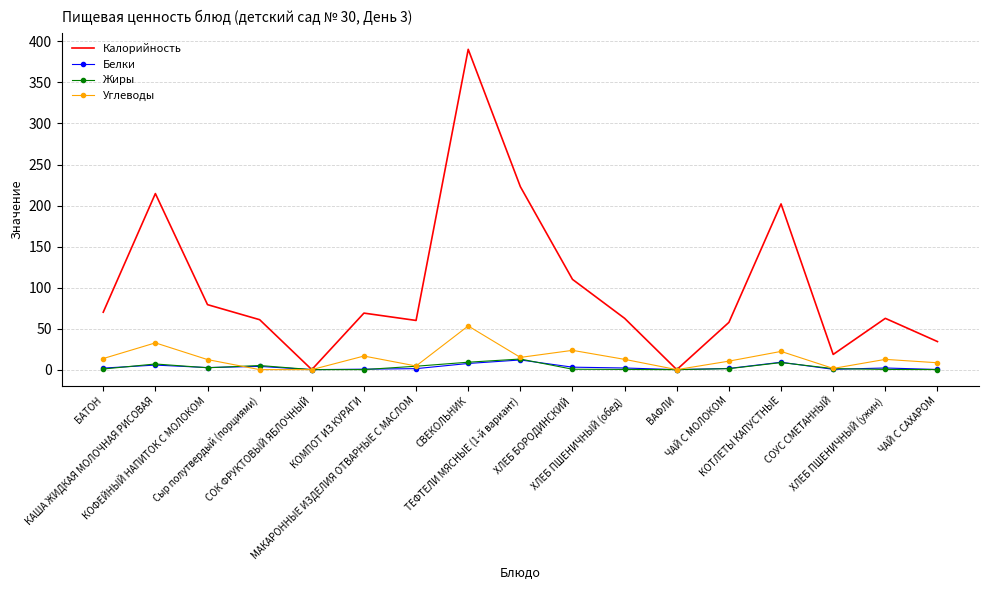

At which category does the chart reach its minimum across all series?

СОК ФРУКТОВЫЙ ЯБЛОЧНЫЙ